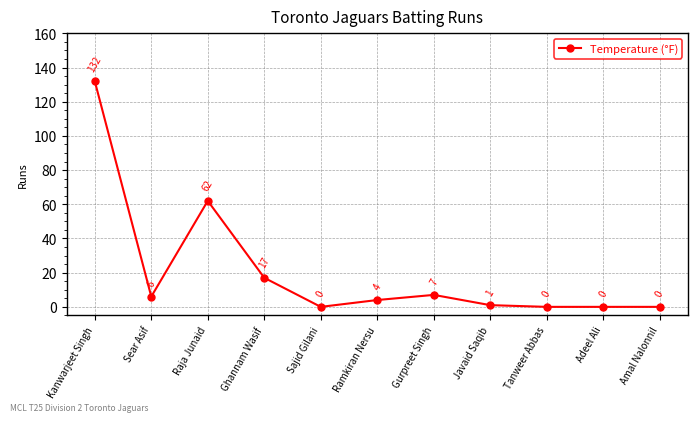

What is the approximate value at Sear Asif?

6